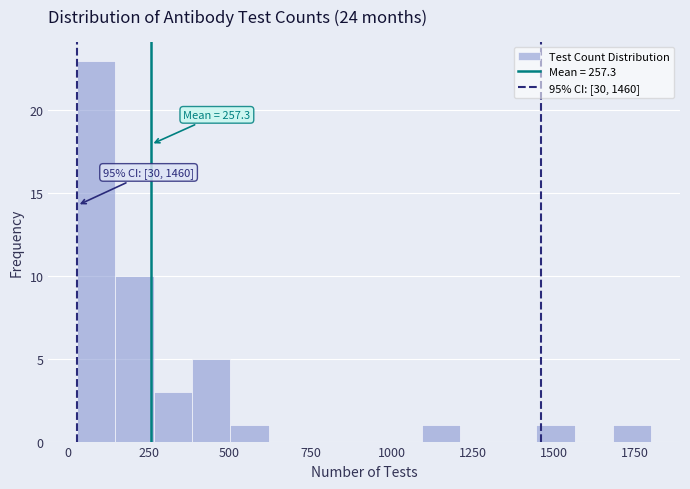

Read against the x-axis, roughly where is the centre of the tallest bar?

100